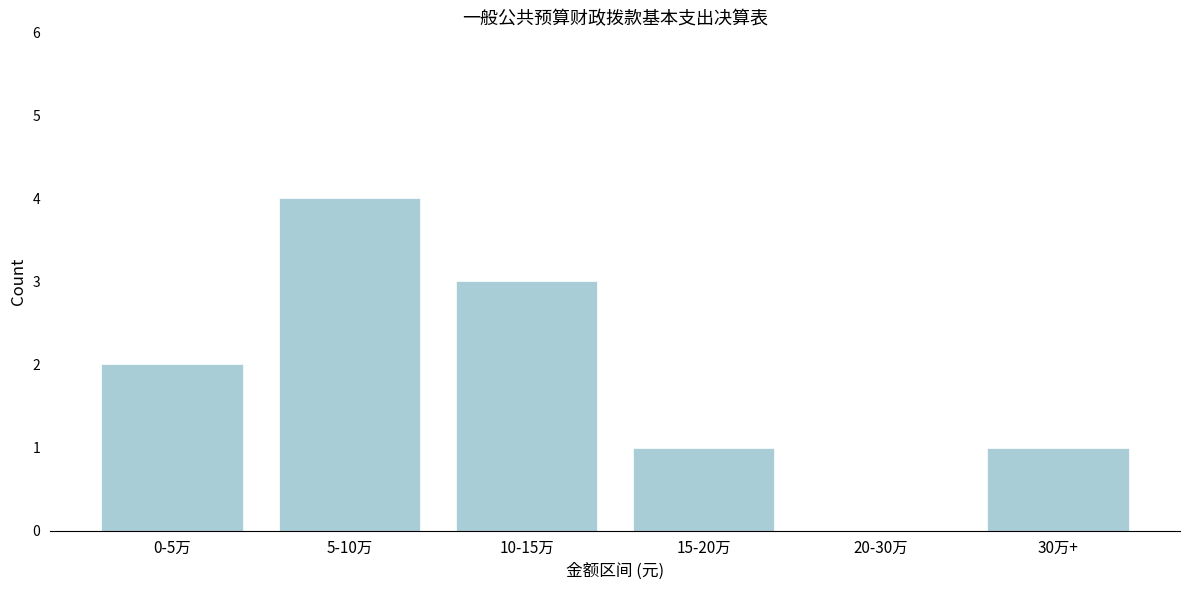

Reading right to left, extract all data points from this chart.

30万+=1	20-30万=0	15-20万=1	10-15万=3	5-10万=4	0-5万=2